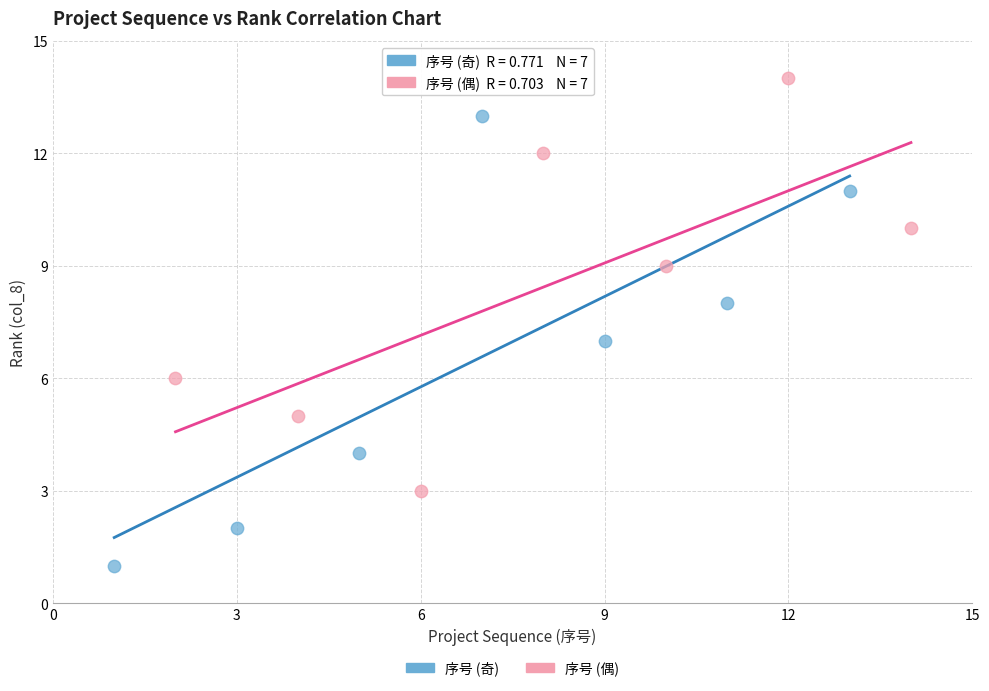

Which series contains the highest Y value?

序号 (偶)